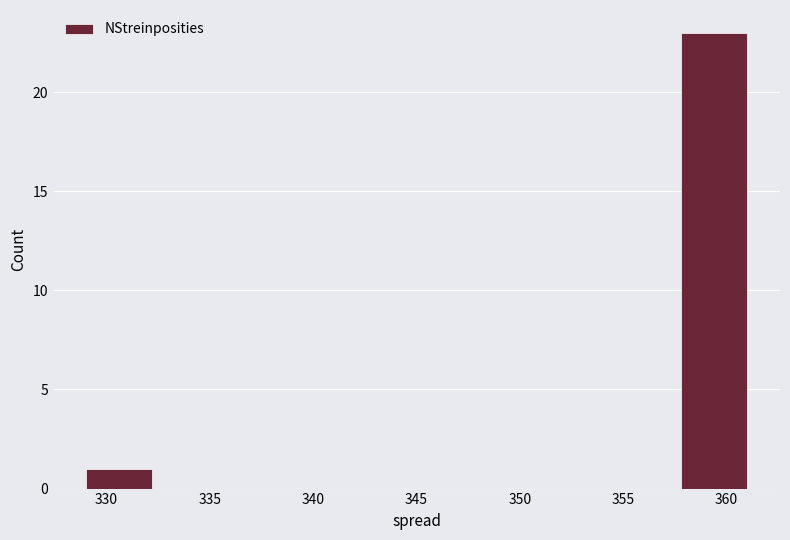

Reading left to right, transcribe this chart: for each bar, give the range it covers on the x-axis and its height. Neither the bar edges nor the heights are printed on the chart, so give them approximately, as read against the axes.

329.0 to 332.2: 1
332.2 to 335.4: 0
335.4 to 338.6: 0
338.6 to 341.8: 0
341.8 to 345.0: 0
345.0 to 348.2: 0
348.2 to 351.4: 0
351.4 to 354.6: 0
354.6 to 357.8: 0
357.8 to 361.0: 23